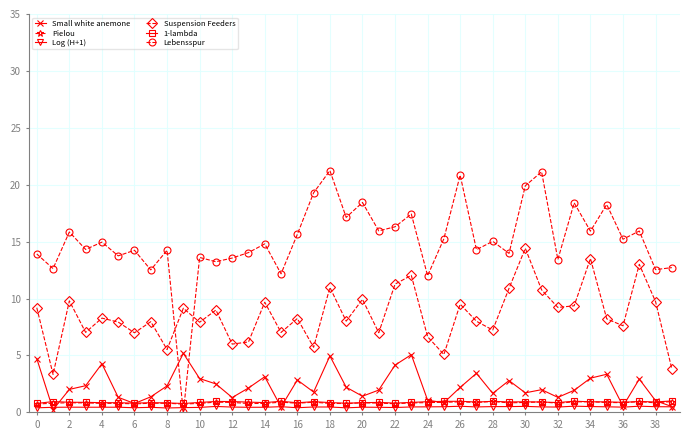

What is the difference between the maximum and minimum values in the Pielou series?

0.2